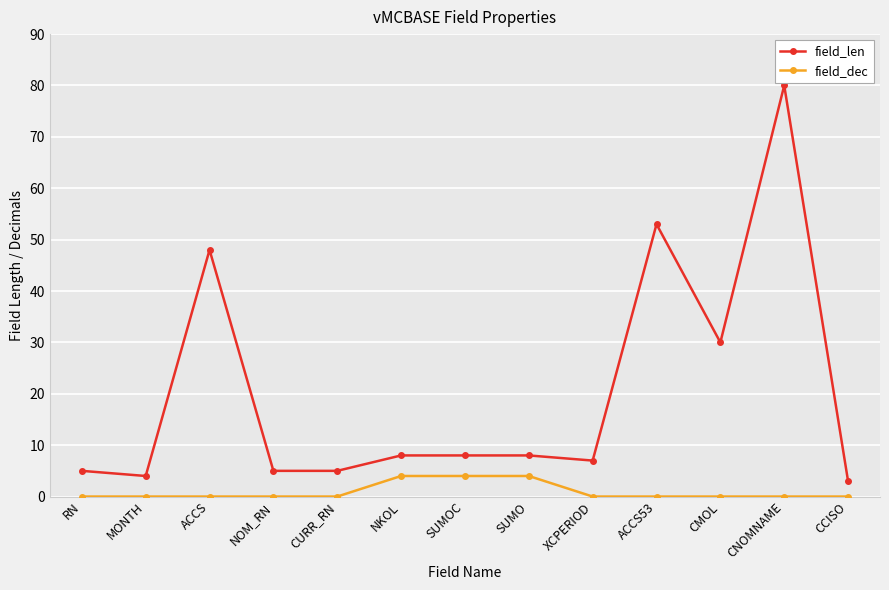

Is the value of field_dec at ACCS greater than the value of field_len at RN?

No